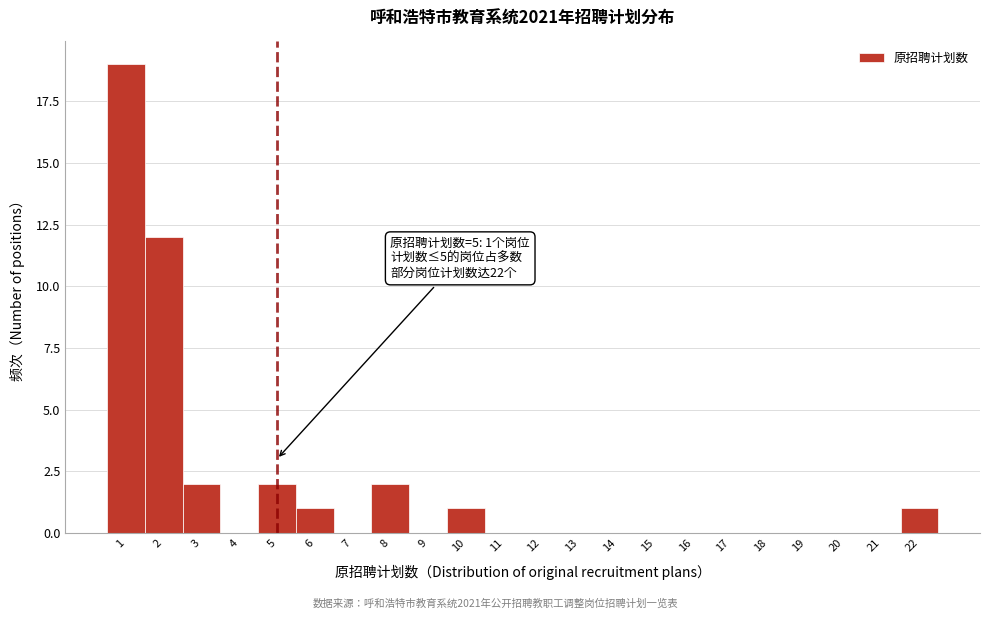

Which range on the x-axis has the tallest bar?

0.5 to 1.5